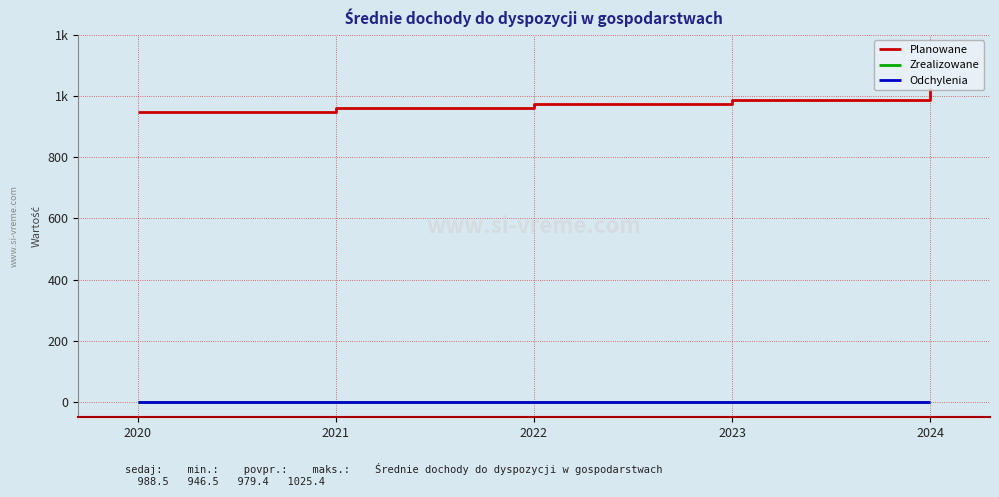

What is the difference between the highest and lowest values at 2020?

946.5